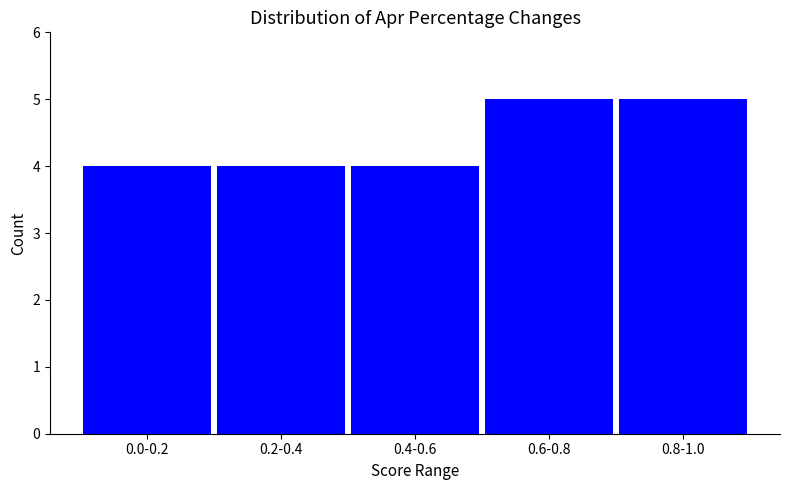

Reading left to right, what are all the values shown in this chart?

0.0-0.2=4	0.2-0.4=4	0.4-0.6=4	0.6-0.8=5	0.8-1.0=5